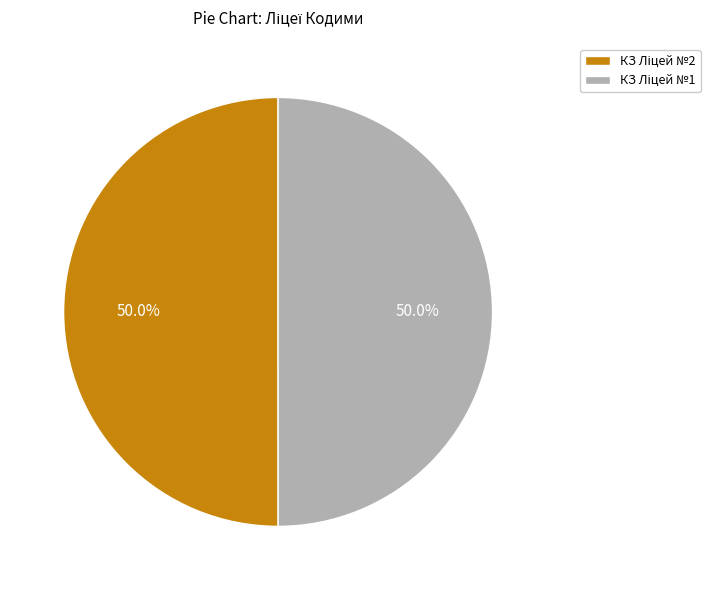

How many slices are in this pie chart?

2